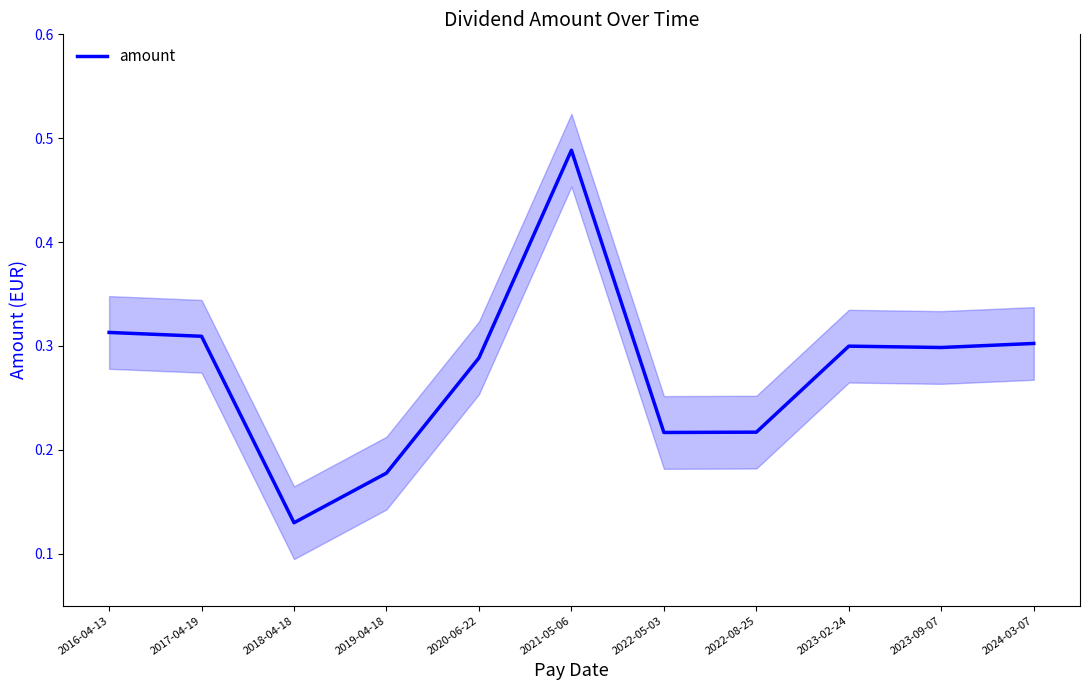

What is the difference between the values at 2022-05-03 and 2024-03-07?

0.1